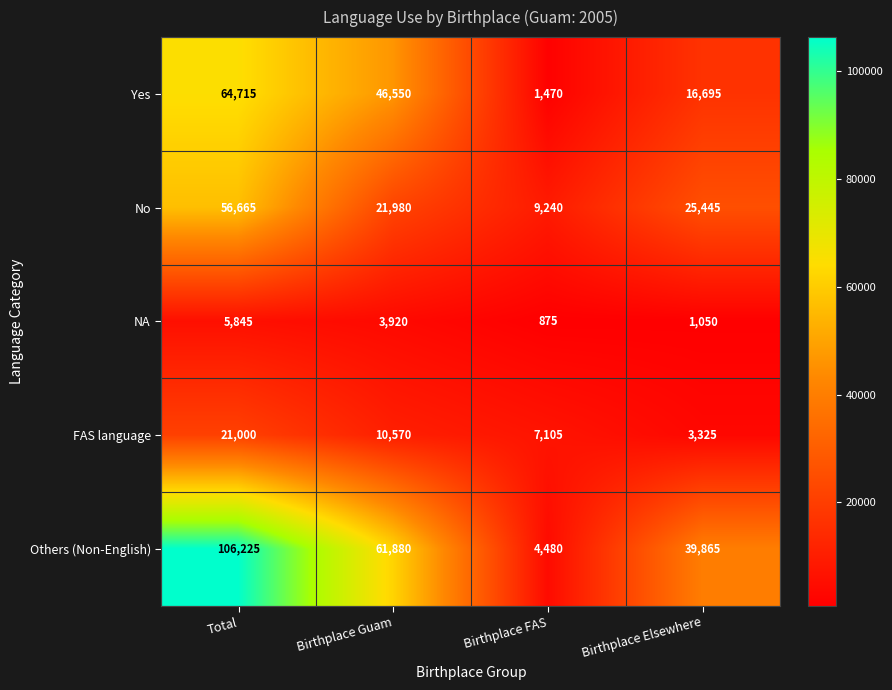

List the series in order of their peak value, highest first.

Others (Non-English), Yes, No, FAS language, NA